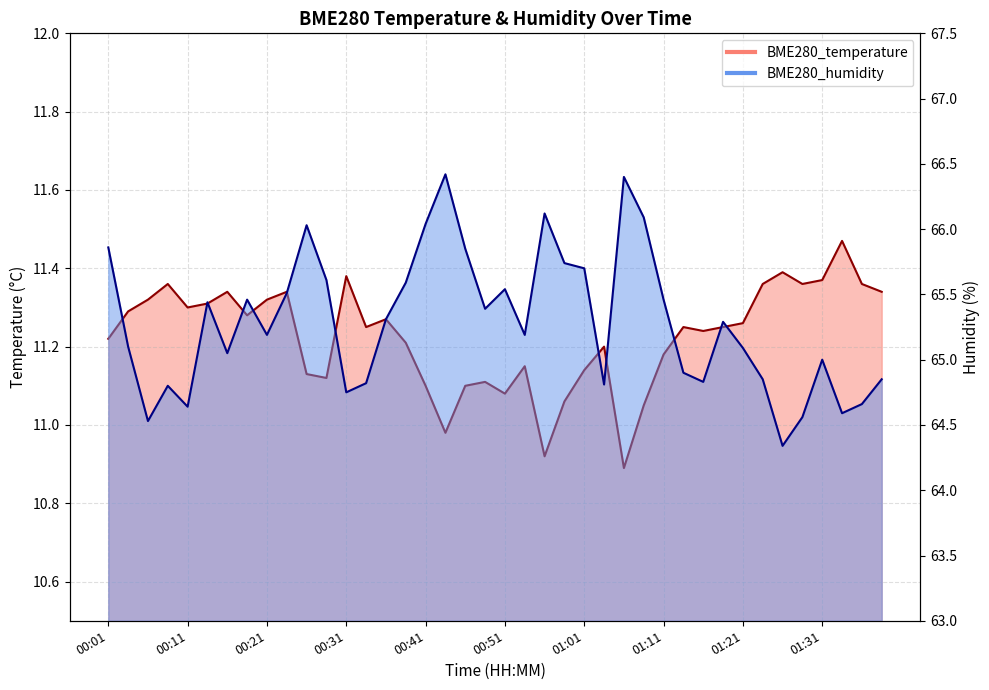

At which category is the sum across all series the highest?

00:44